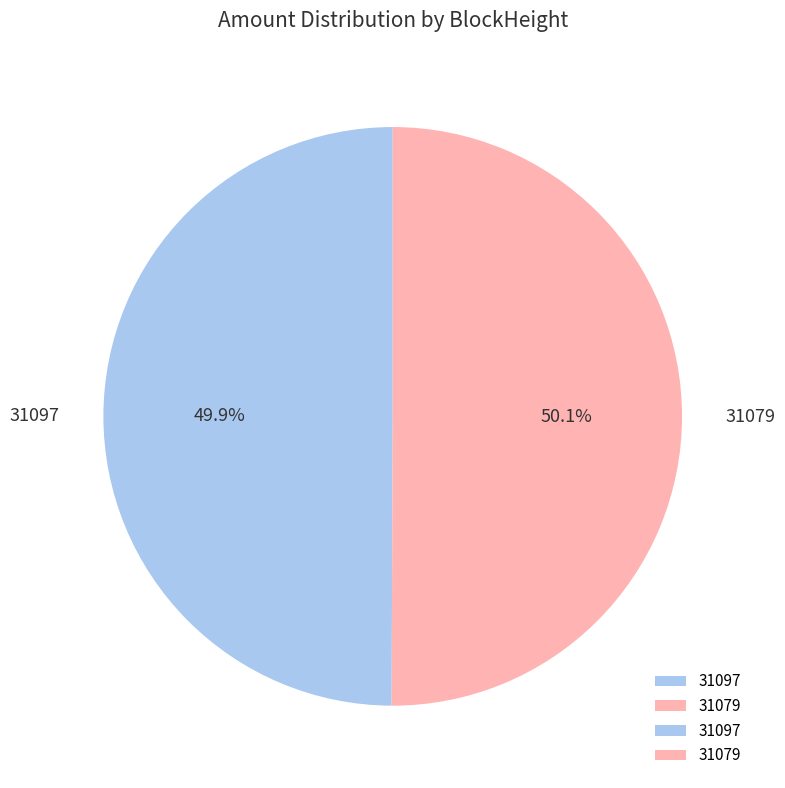

Does any single category account for the majority?

Yes